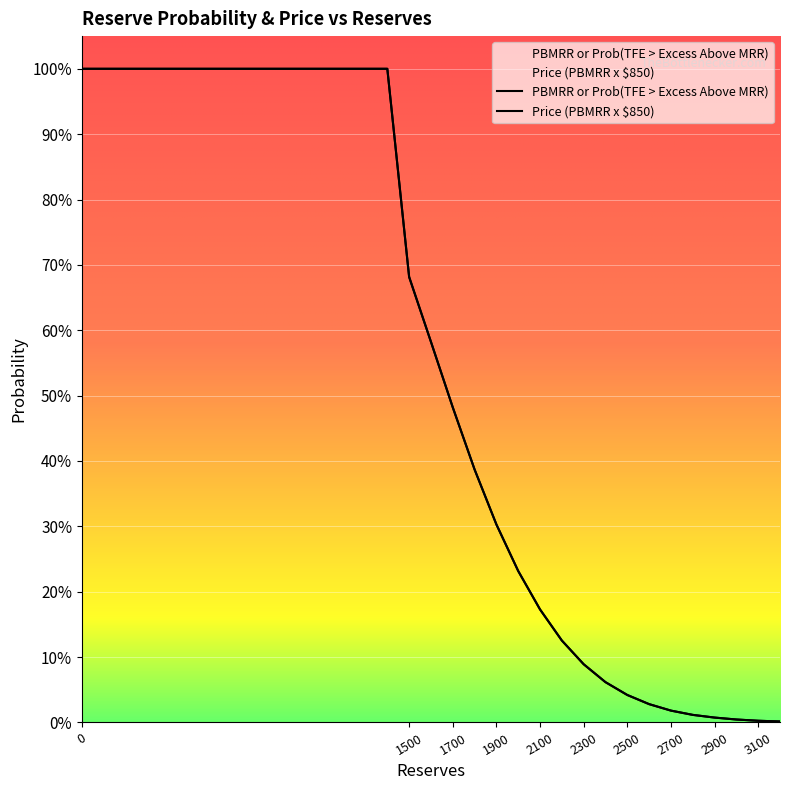

Which series has the largest range (max minus min)?

PBMRR or Prob(TFE > Excess Above MRR)